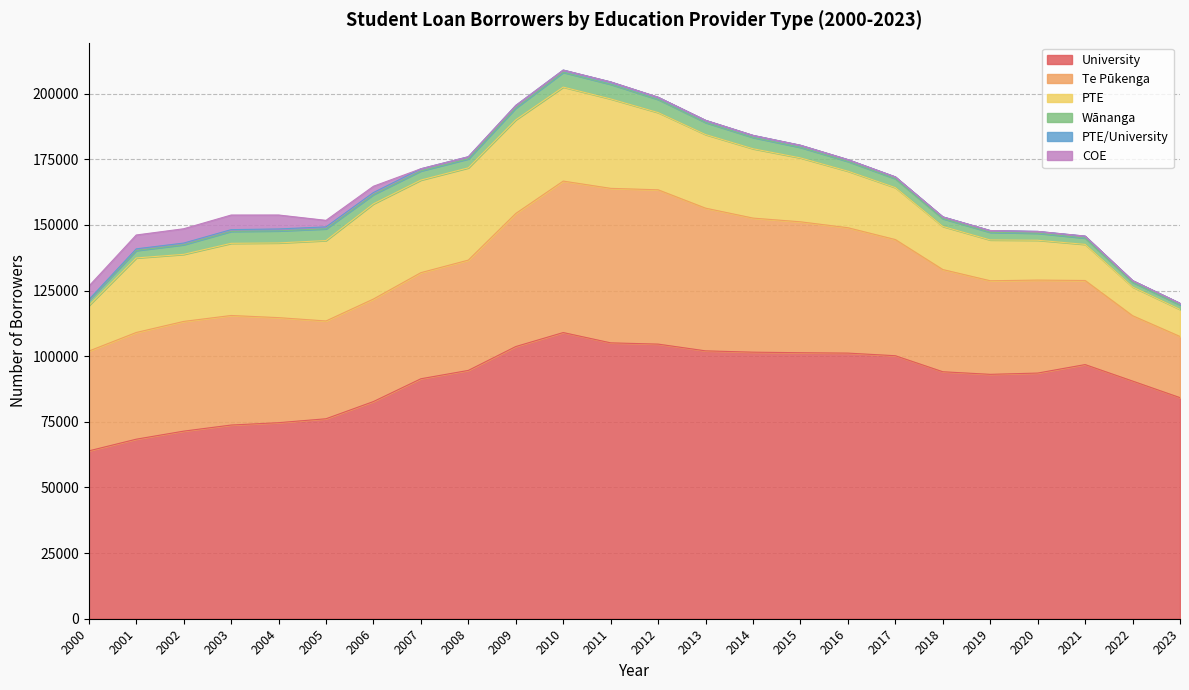

At which category is the sum across all series the highest?

2010